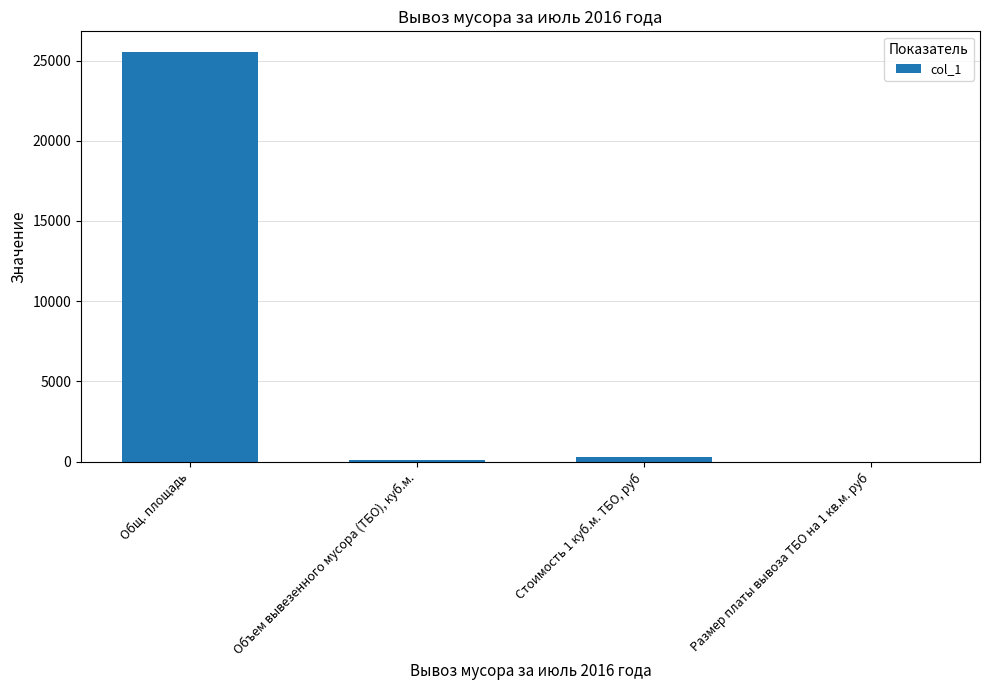

The value at Общ. площадь is 25541.2. True or false?

True